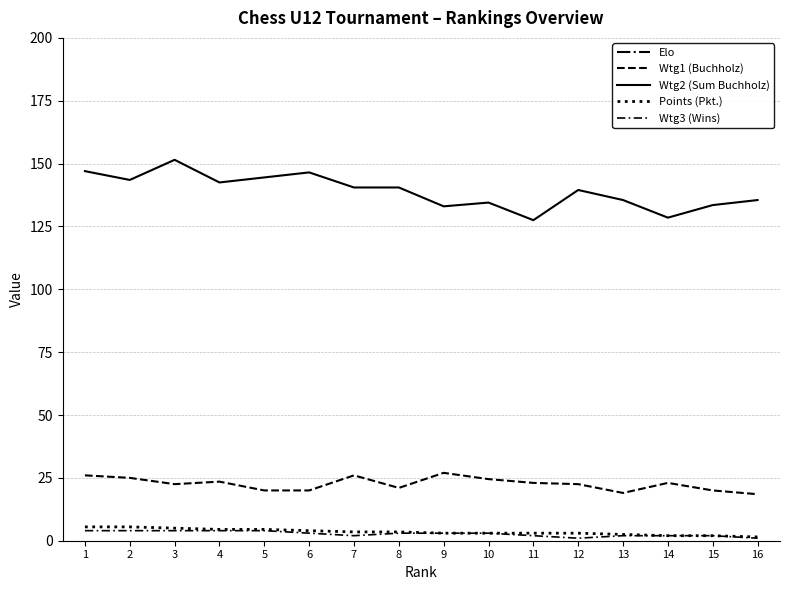

Which series has the largest range (max minus min)?

Elo